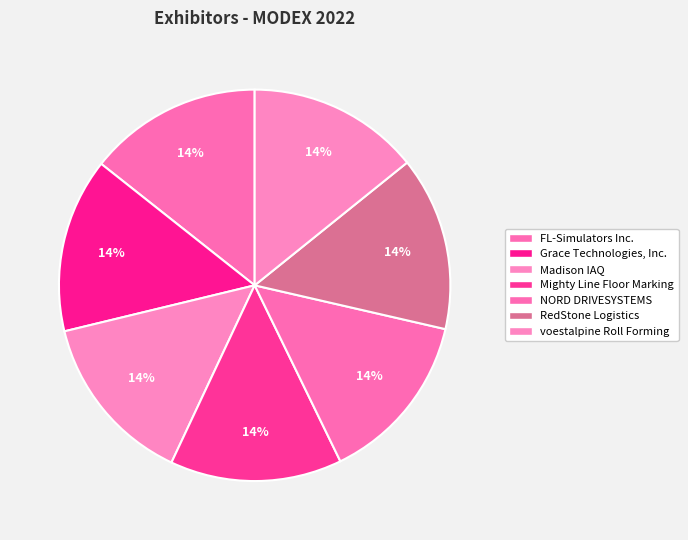

Approximately how many times larger is the value at RedStone Logistics compared to Madison IAQ?

1.0